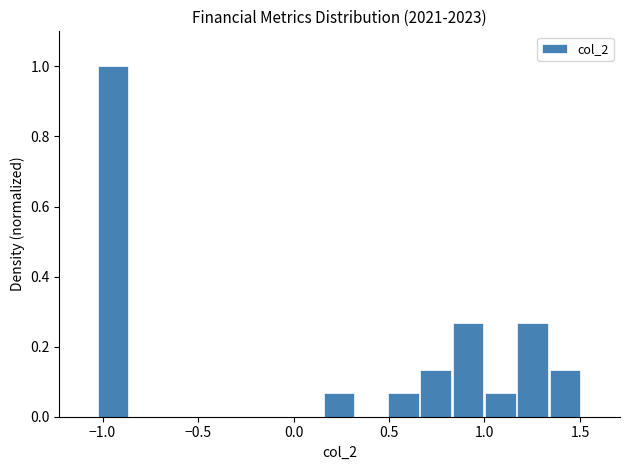

Read against the x-axis, roughly where is the centre of the tallest bar?

-0.95